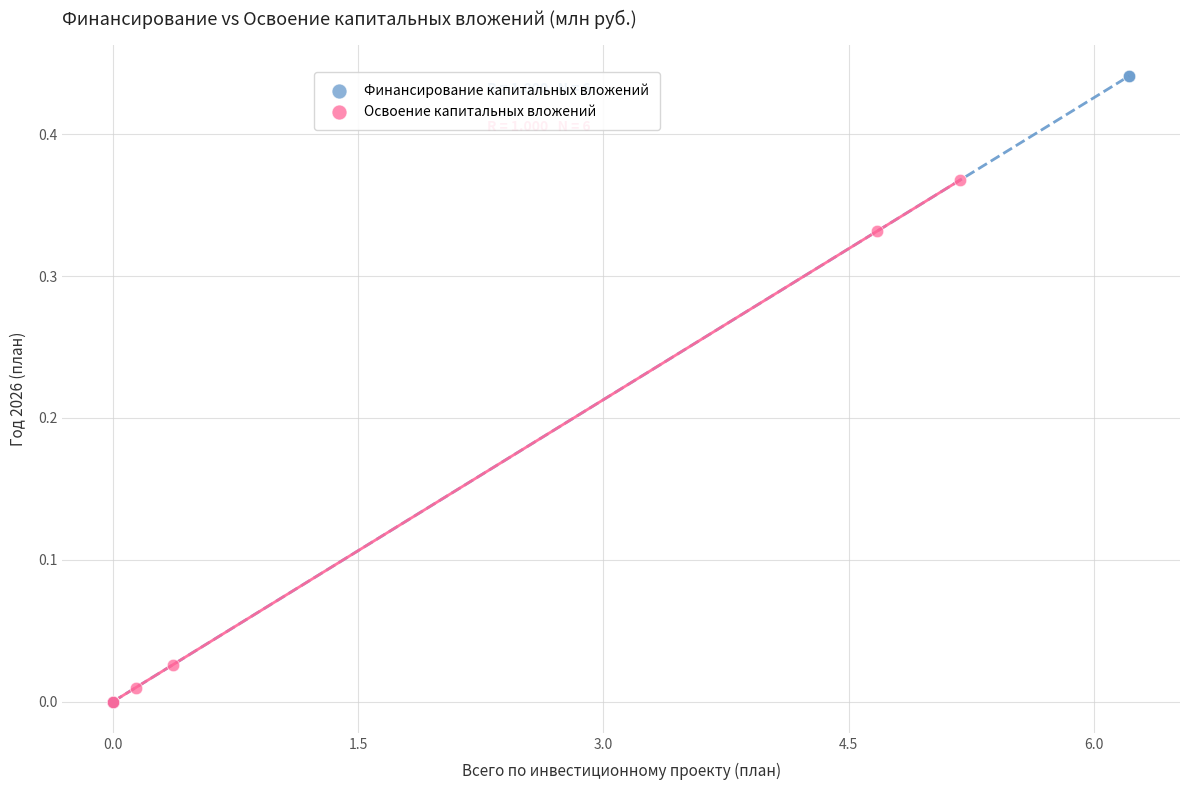

Which series has the largest Y range (max minus min)?

Финансирование капитальных вложений